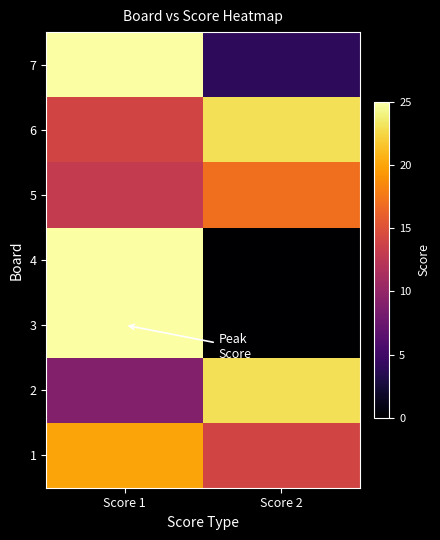

Reading left to right, extract all data points from this chart.

1: Score 1=20	Score 2=14
2: Score 1=9	Score 2=23
3: Score 1=25	Score 2=0
4: Score 1=25	Score 2=0
5: Score 1=13	Score 2=17
6: Score 1=14	Score 2=23
7: Score 1=25	Score 2=4